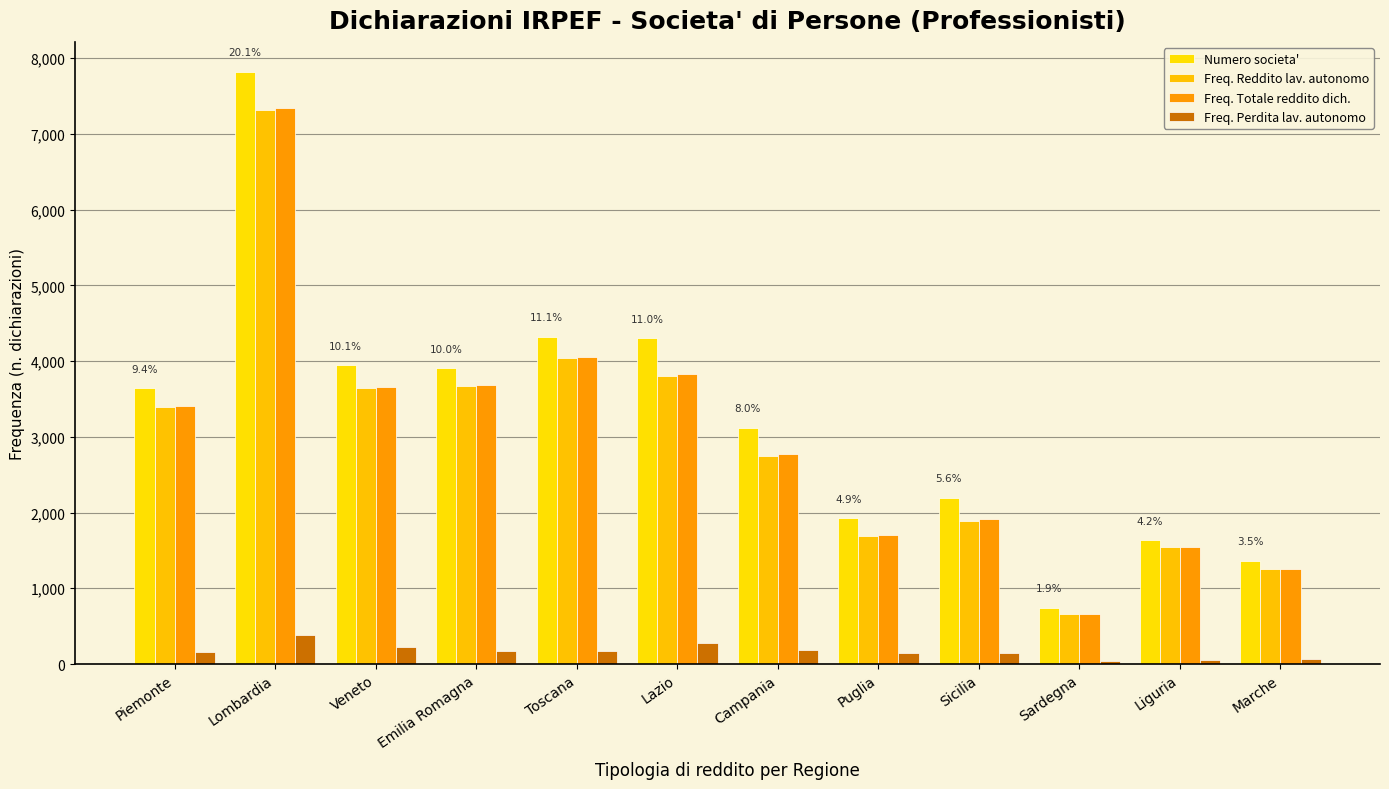

Where does the Freq. Totale reddito dich. series first go above 3410?

Lombardia